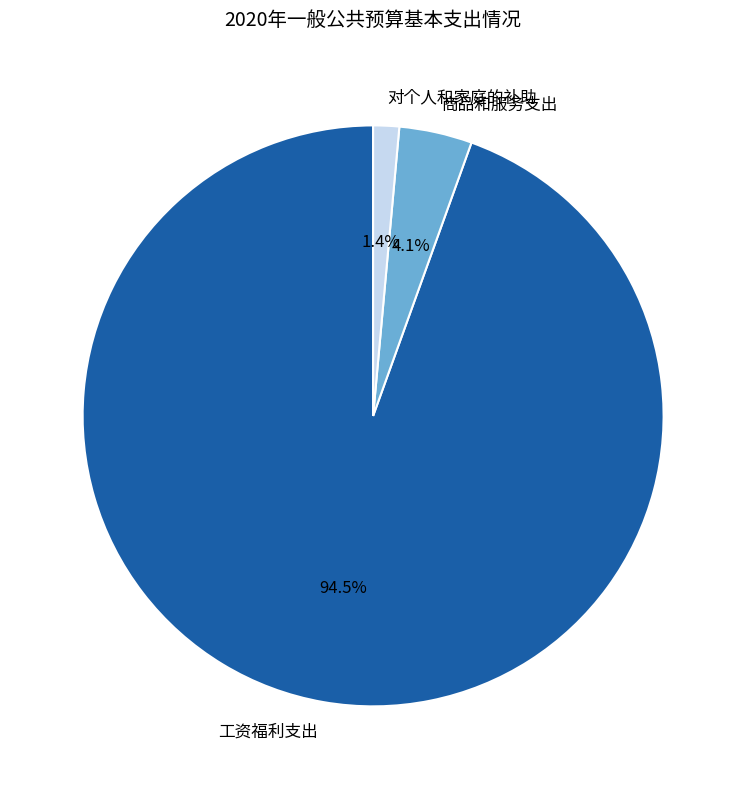

Between 对个人和家庭的补助 and 商品和服务支出, which is larger?

商品和服务支出